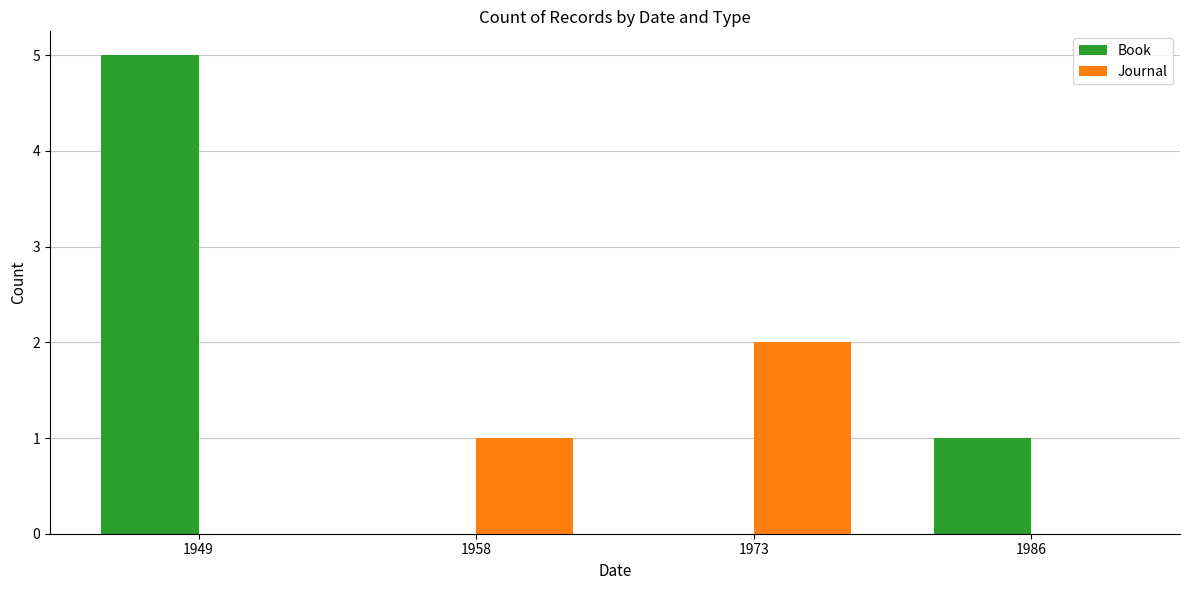

How many groups of bars are there?

4